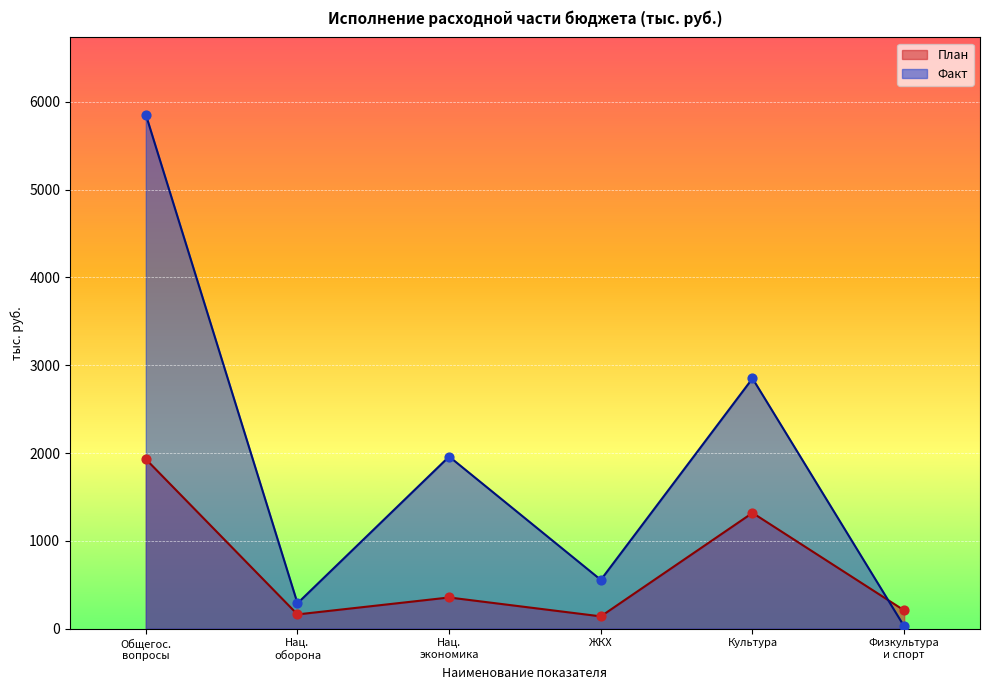

What is the total value across all series at ЖКХ?

695.5